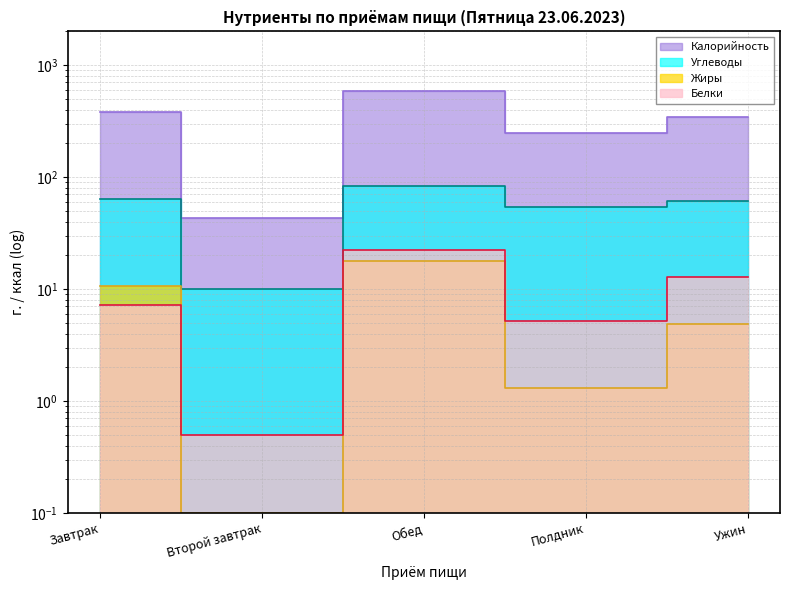

How many times do Белки and Жиры cross each other?

1